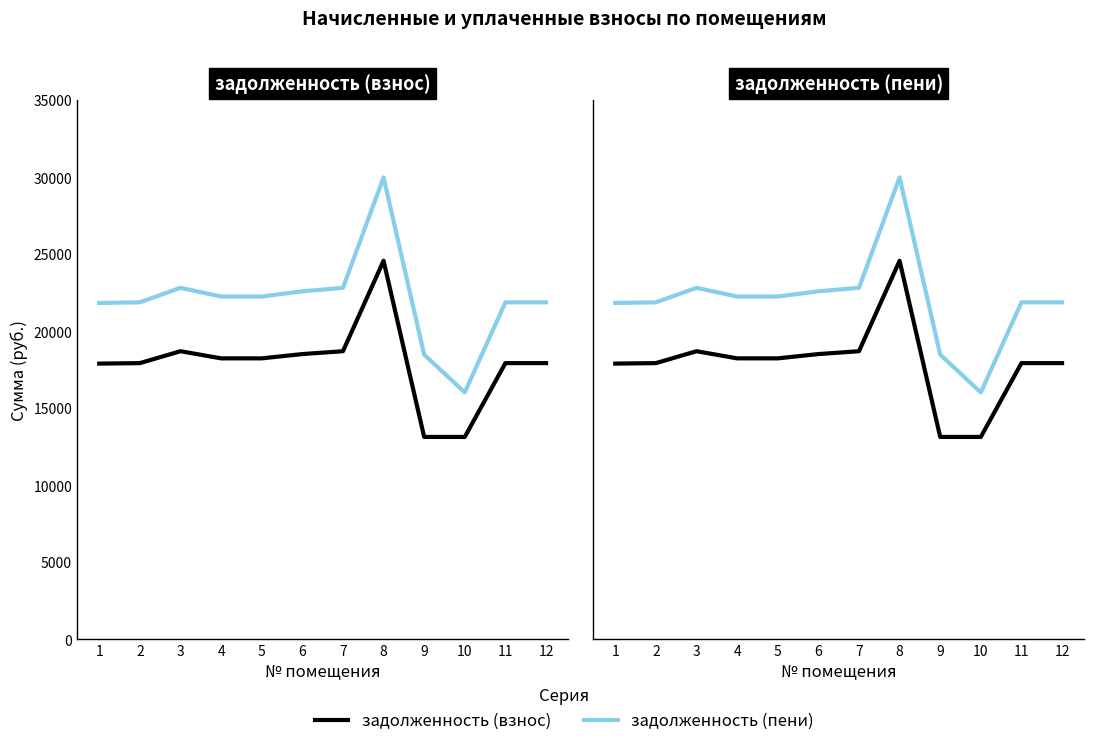

What is the highest value of the задолженность (пени) series?

29993.9